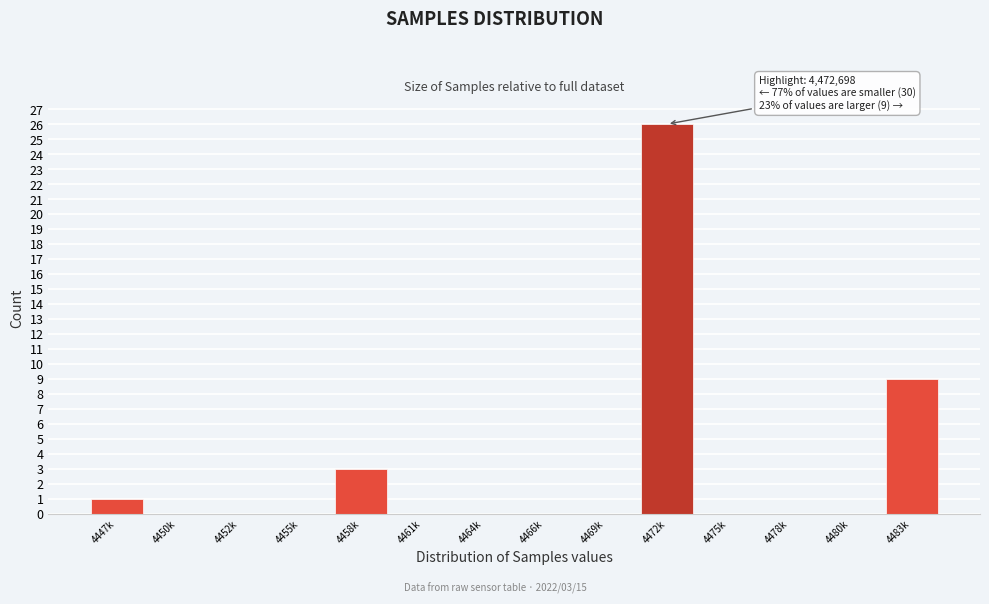

Reading right to left, what are all the values shown in this chart?

4483k=9	4480k=0	4478k=0	4475k=0	4472k=26	4469k=0	4466k=0	4464k=0	4461k=0	4458k=3	4455k=0	4452k=0	4450k=0	4447k=1